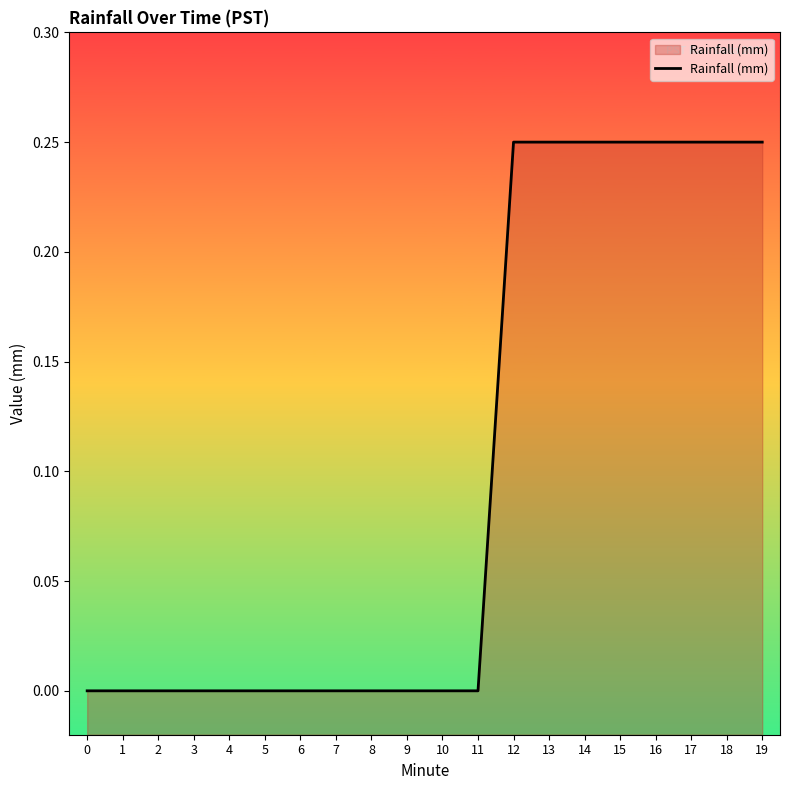

What is the difference between the second highest and second lowest values?

0.2